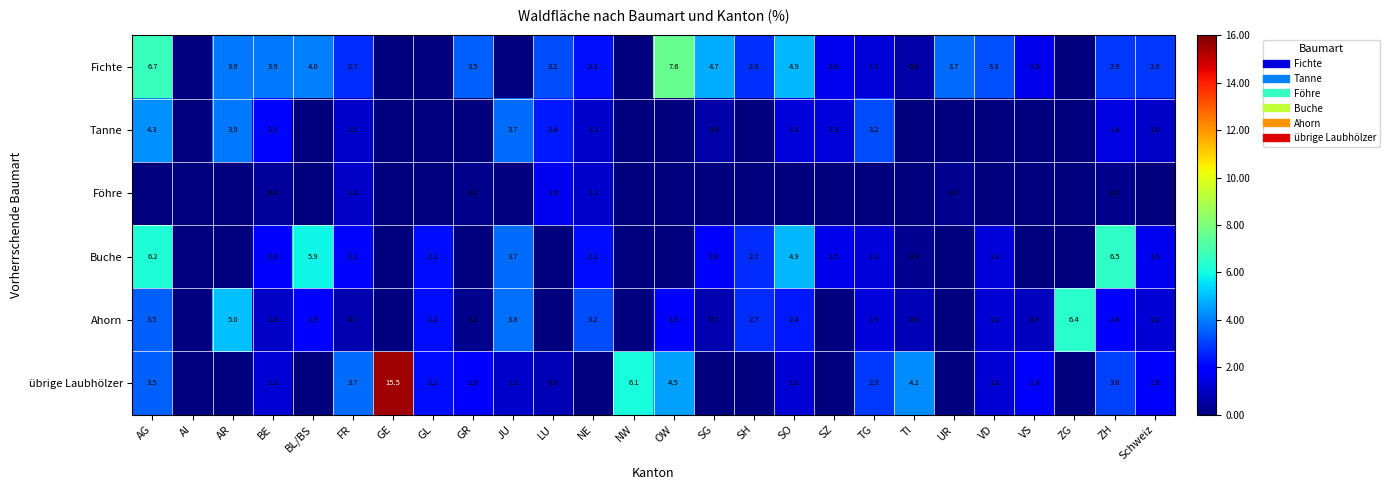

Which category has the lowest value in the übrige Laubhölzer series?

AI